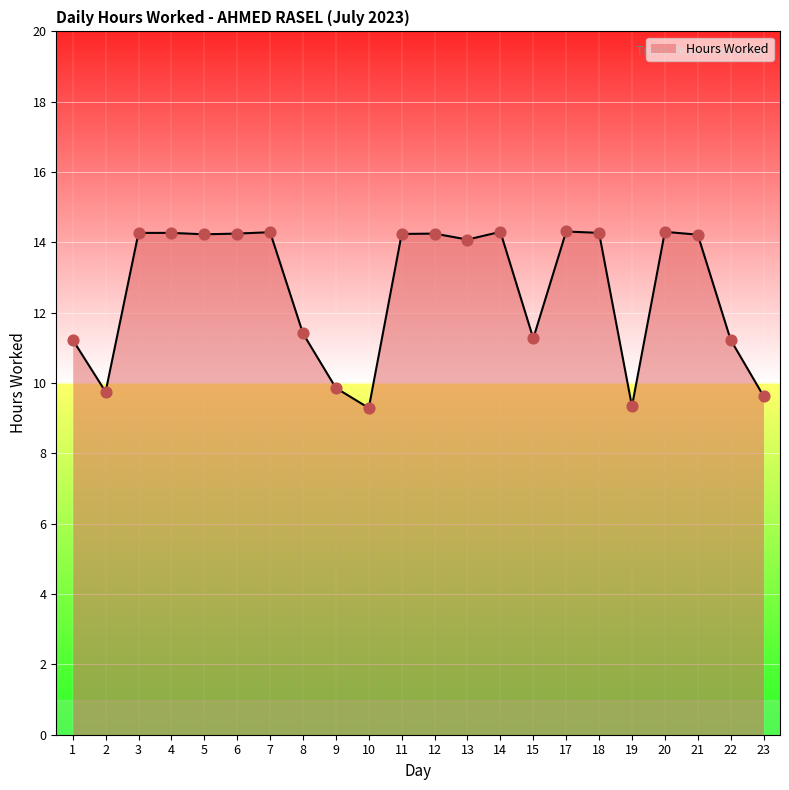

Approximately how many times larger is the value at 14 compared to 23?

1.5